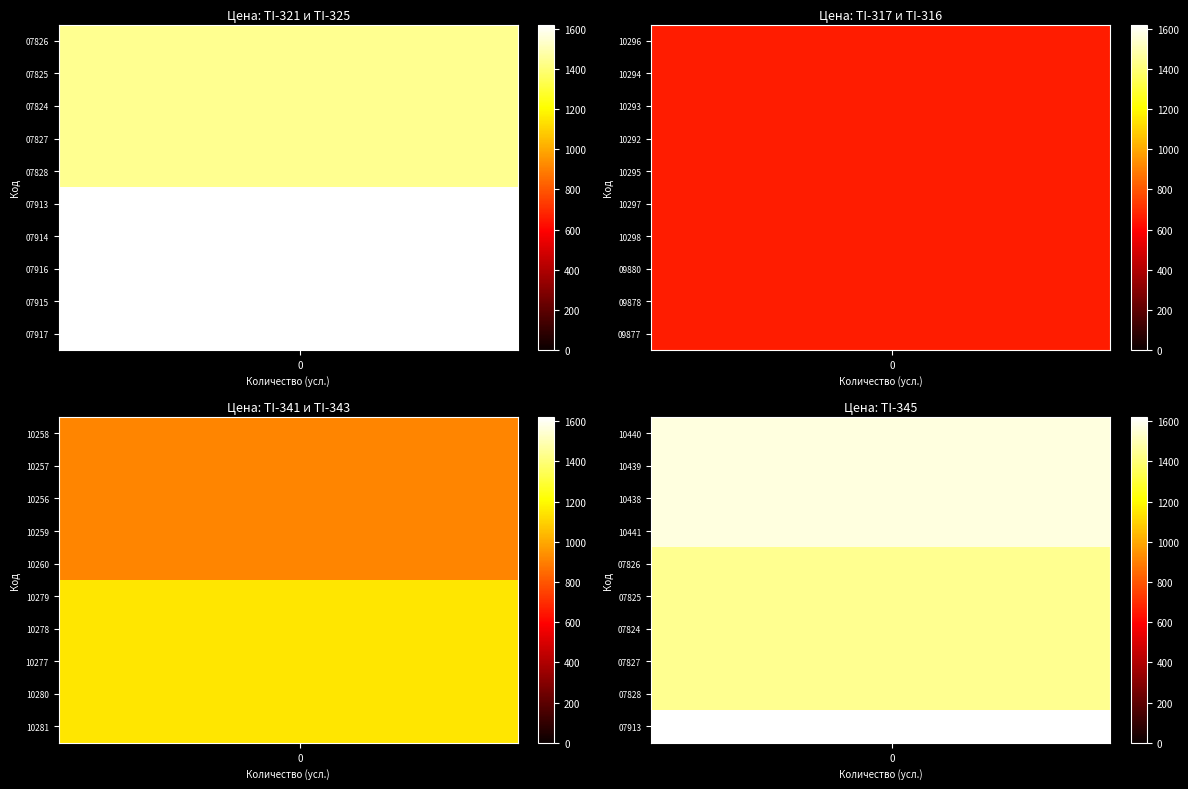

Rank the series by their maximum value, from lowest to highest.

07826, 07825, 07824, 07827, 07828, 10440, 10439, 10438, 10441, 07913